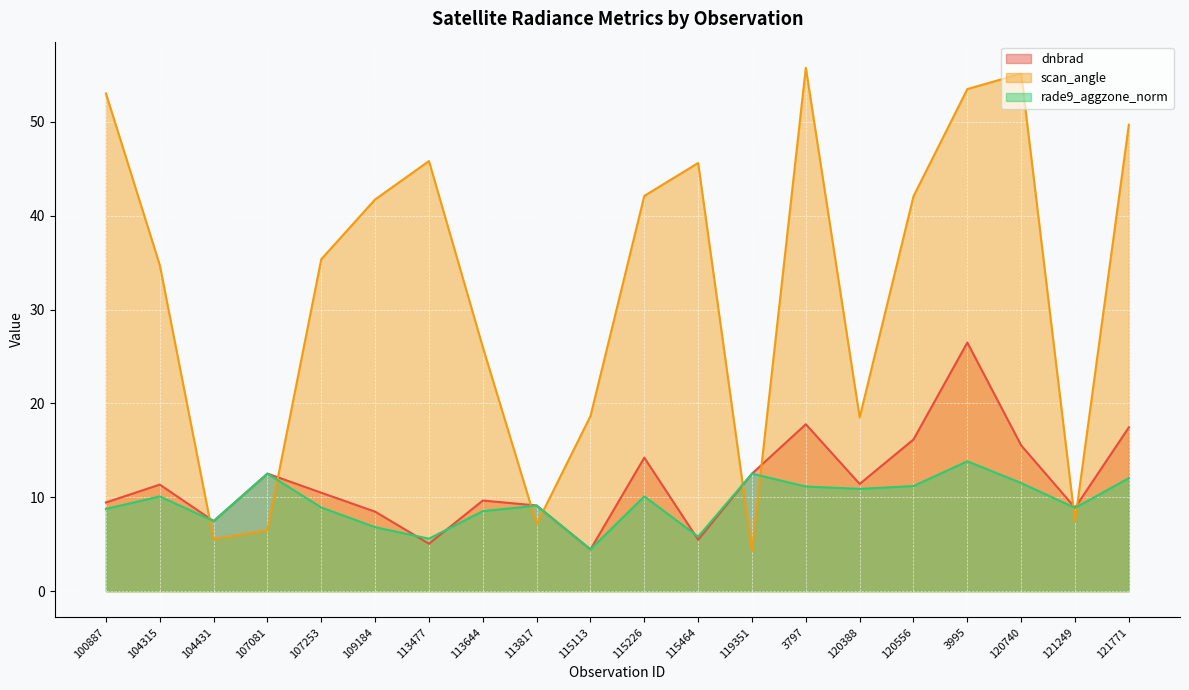

Rank the series at 109184 from highest to lowest value.

scan_angle, dnbrad, rade9_aggzone_norm